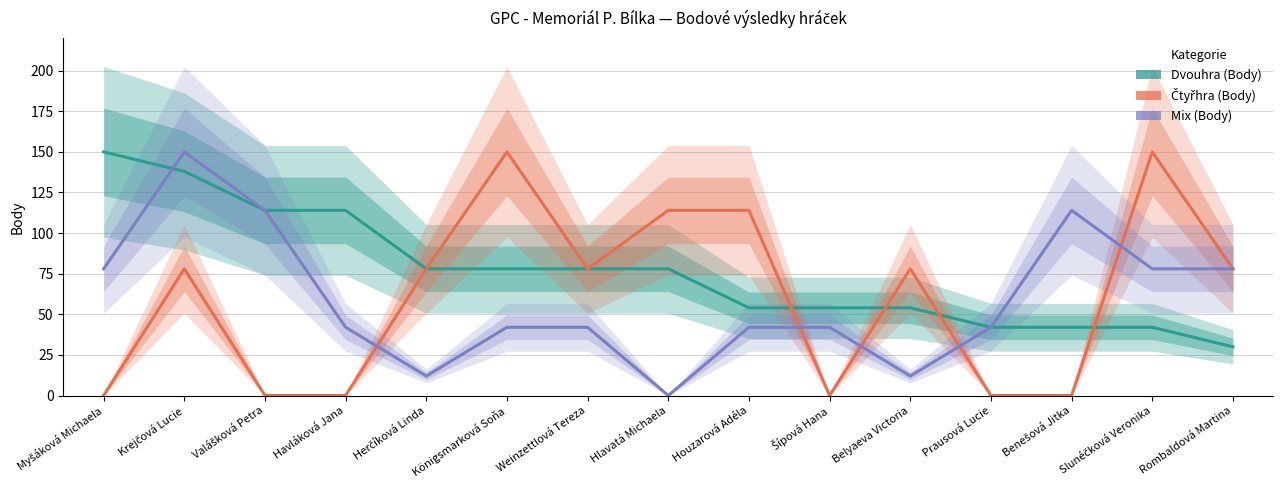

How many values in the Čtyřhra (Body) series exceed 78?

4